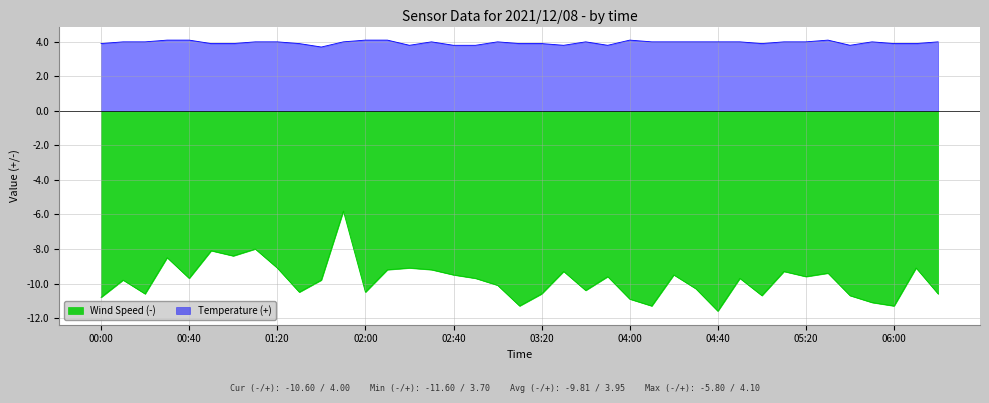

True or false: Temperature and Wind Speed cross at least once.

False